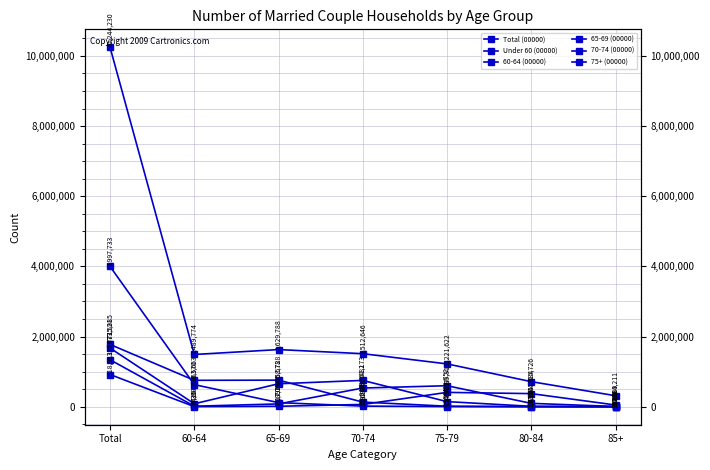

List the labels in order of 60-64 (00000) value, smallest first.

85+, 80-84, 75-79, 70-74, 60-64, 65-69, Total